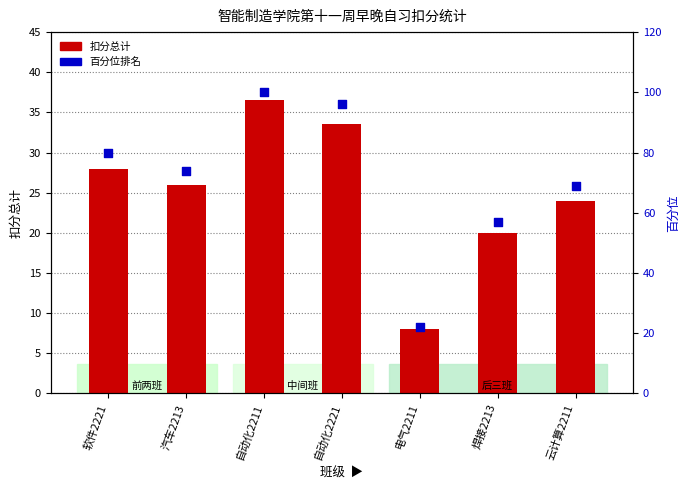

Which series has the largest total across all categories?

percentile rank within the sample